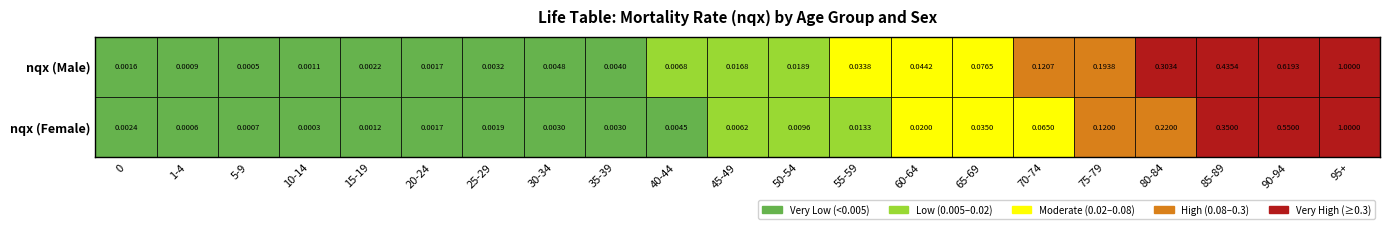

Reading left to right, transcribe all the data shown in this chart.

0: 0.0	0.0	0.0	0.0	0.0	0.0	0.0	0.0	0.0	0.0	0.0	0.0	0.0	0.0	0.1	0.1	0.2	0.3	0.4	0.6	1.0
1: 0.0	0.0	0.0	0.0	0.0	0.0	0.0	0.0	0.0	0.0	0.0	0.0	0.0	0.0	0.0	0.1	0.1	0.2	0.3	0.6	1.0